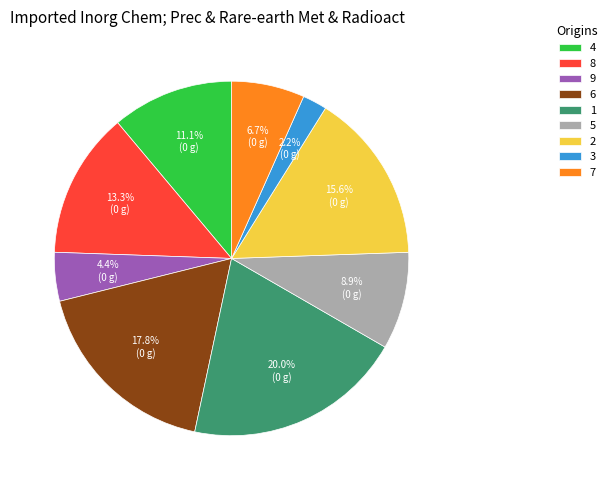

What is the ratio of the value at 5 to the value at 7?

1.3